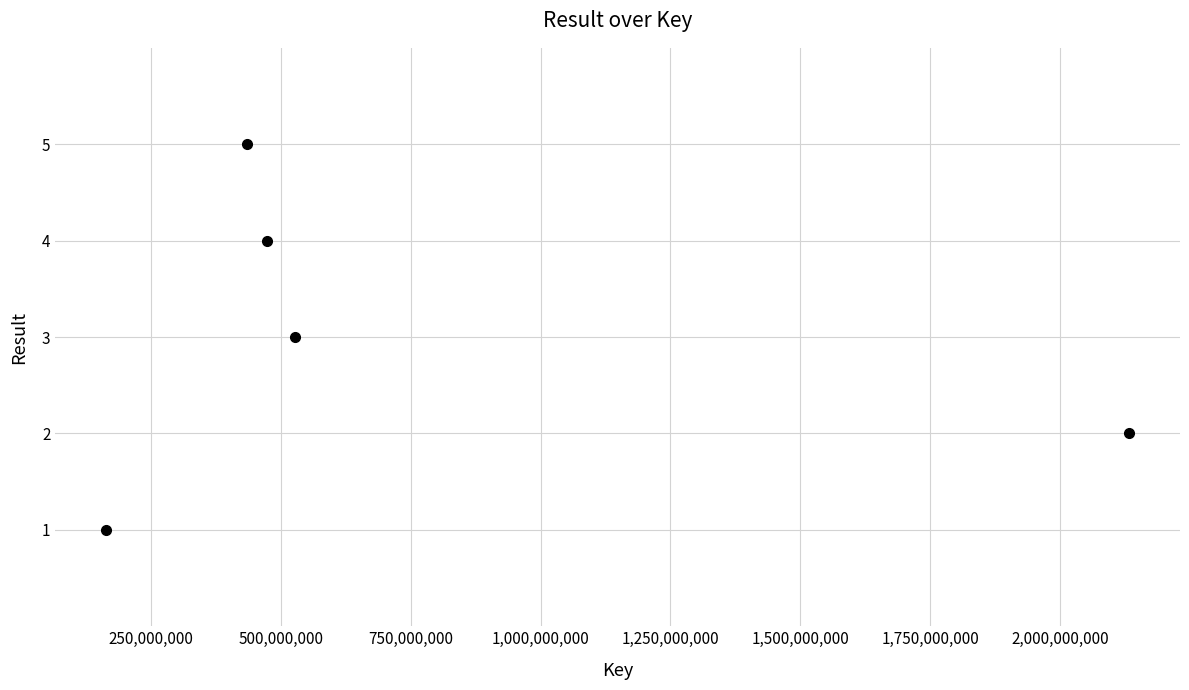

What is the range of Y values (max minus min)?

4